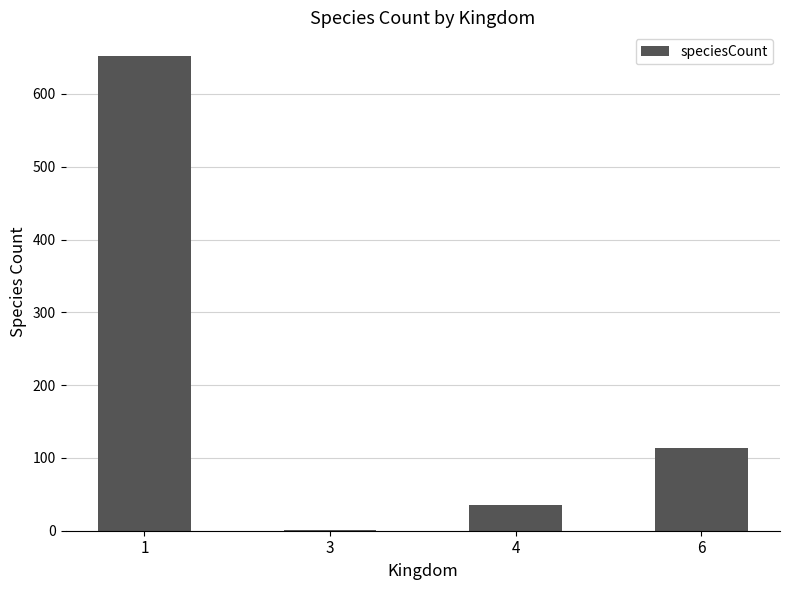

What is the sum of all values?

803